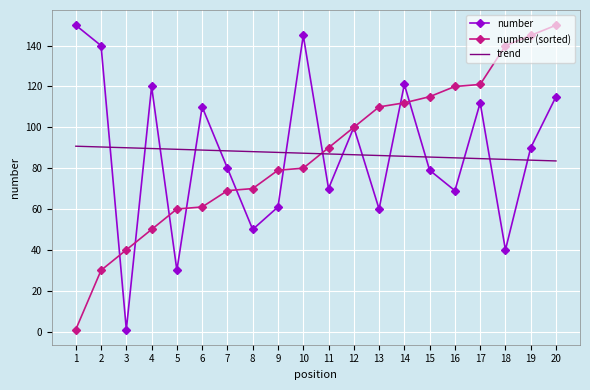

What is the total value across all series at 7?

237.5